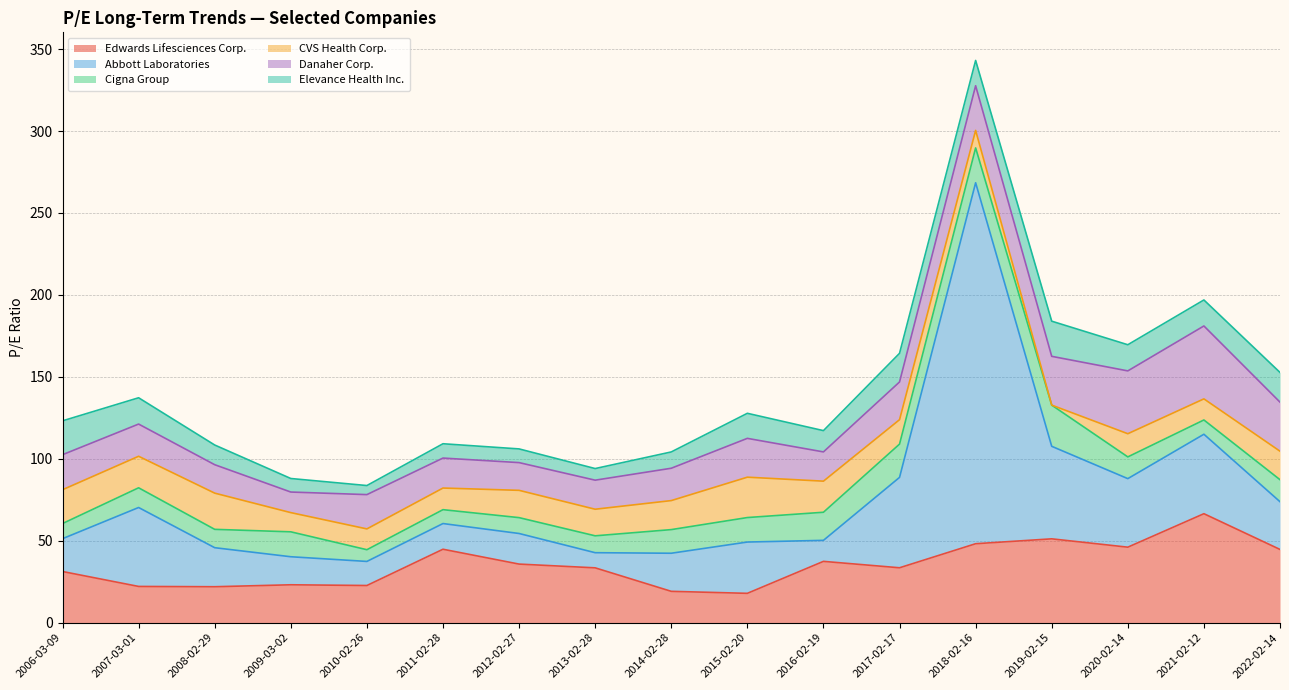

Reading right to left, list all the values displayed in this chart.

Edwards Lifesciences Corp.: 44.7	66.5	46.0	51.1	48.2	33.5	37.4	17.9	19.1	33.4	35.7	44.8	22.7	23.1	21.9	22.1	31.2
Abbott Laboratories: 29.1	48.5	41.8	56.5	220.3	55.2	12.8	31.3	23.2	9.2	18.7	15.7	14.7	17.1	23.8	48.2	20.0
Cigna Group: 13.4	8.7	13.3	25.1	21.3	20.3	17.1	14.9	14.4	10.3	9.7	8.5	7.2	15.2	11.2	12.0	9.2
CVS Health Corp.: 17.4	12.9	14.2	0.0	10.7	14.9	19.0	24.6	17.7	16.2	16.7	13.2	12.7	11.7	22.1	19.2	20.6
Danaher Corp.: 29.9	44.5	38.3	29.8	27.2	23.0	17.9	23.7	19.7	17.7	16.9	18.3	20.9	12.6	17.4	19.6	21.4
Elevance Health Inc.: 18.1	15.9	16.0	21.4	15.4	17.5	13.0	15.3	9.9	7.1	8.4	8.7	5.5	8.3	12.0	16.1	20.7